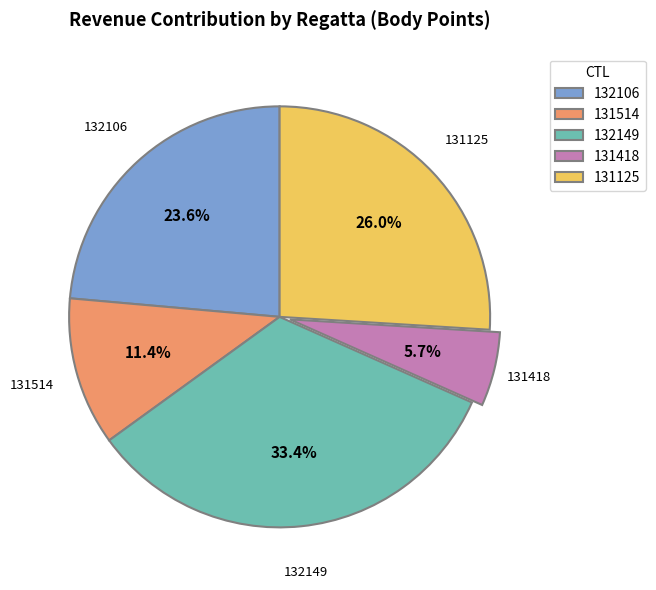

True or false: 131514 accounts for 11% of the total.

True